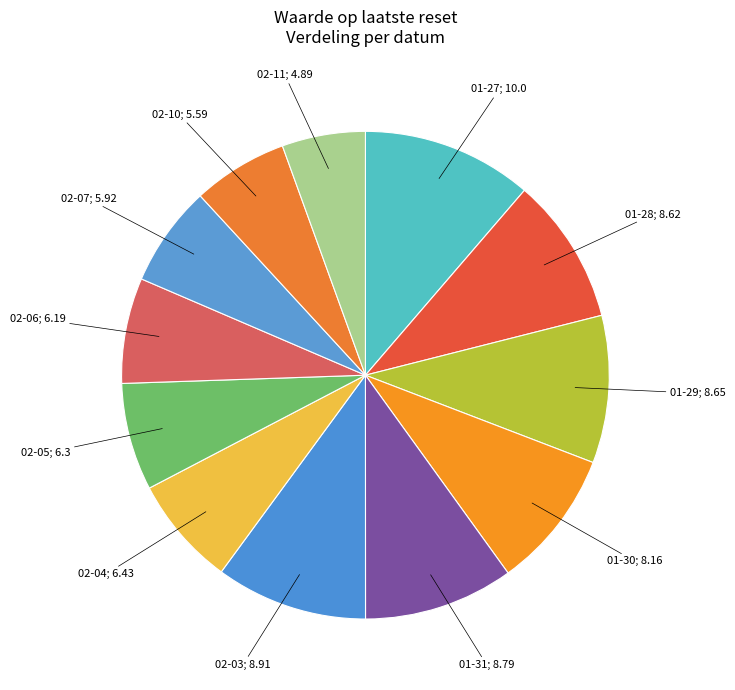

How many segments does this pie chart have?

12